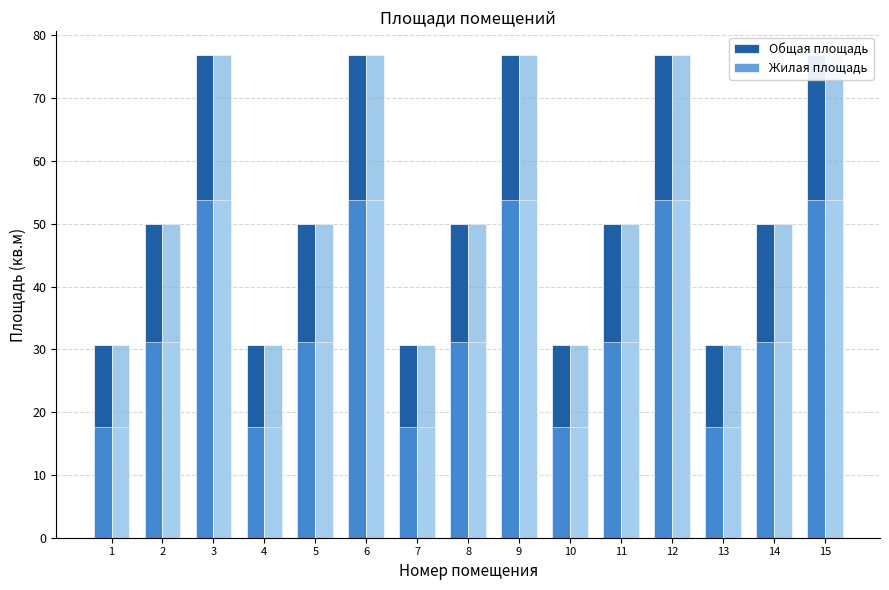

The Общая площадь series shows 76.8 at 3. True or false?

True